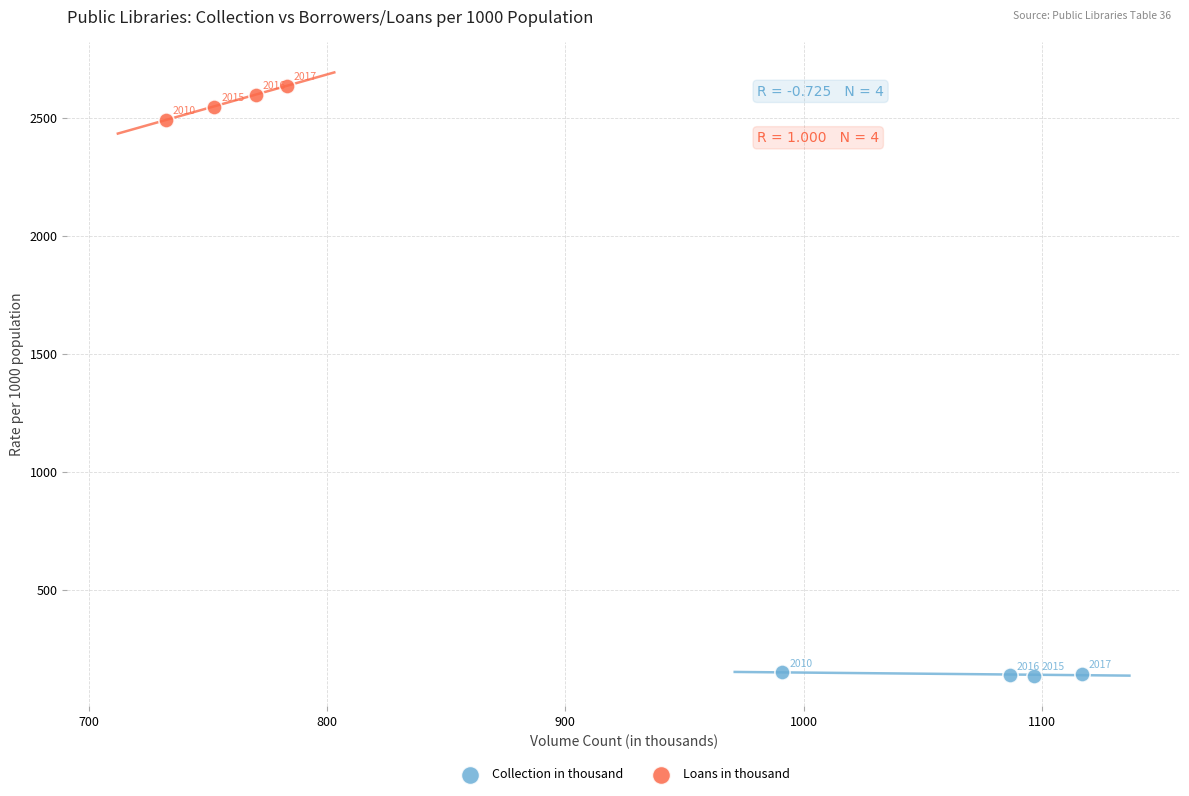

Which series contains the highest Y value?

Loans in thousand